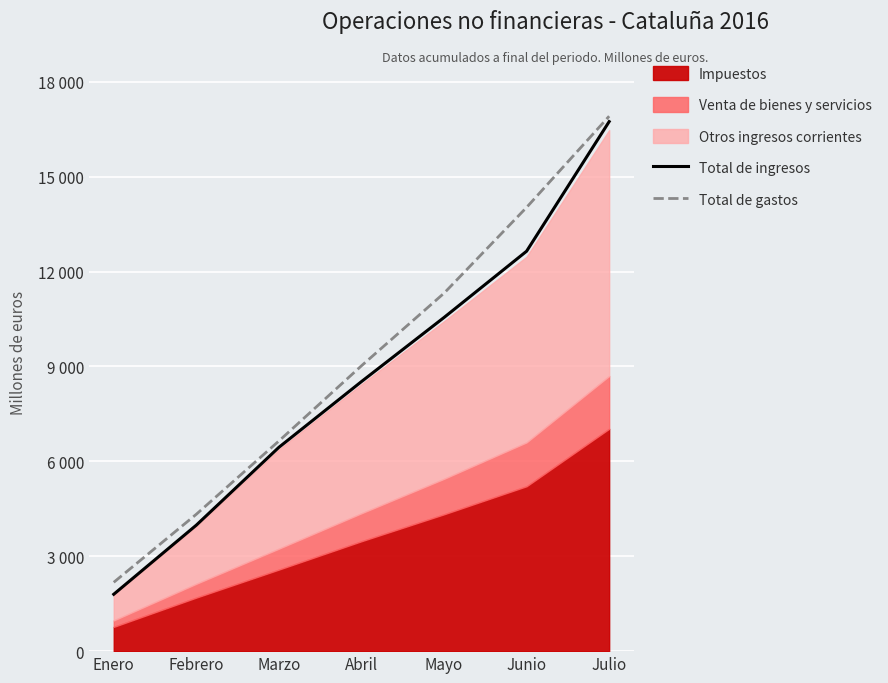

True or false: Total de gastos and Total de ingresos intersect in this chart.

False